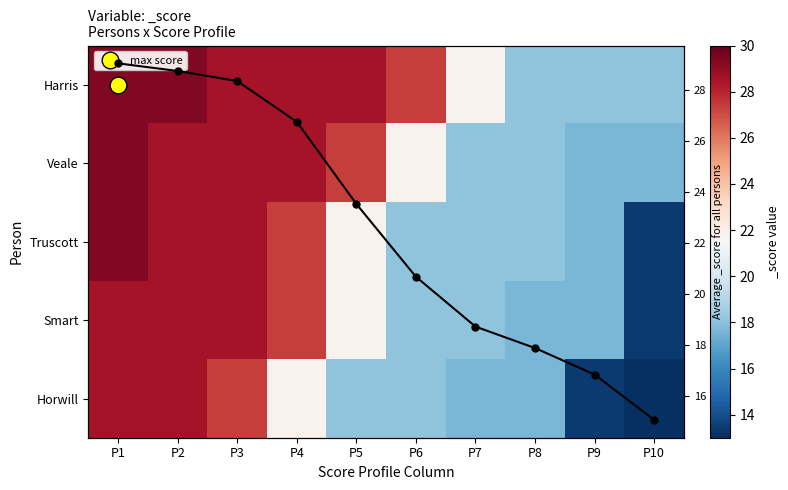

List the labels in order of Col mean score value, largest first.

P1, P2, P3, P4, P5, P6, P7, P8, P9, P10